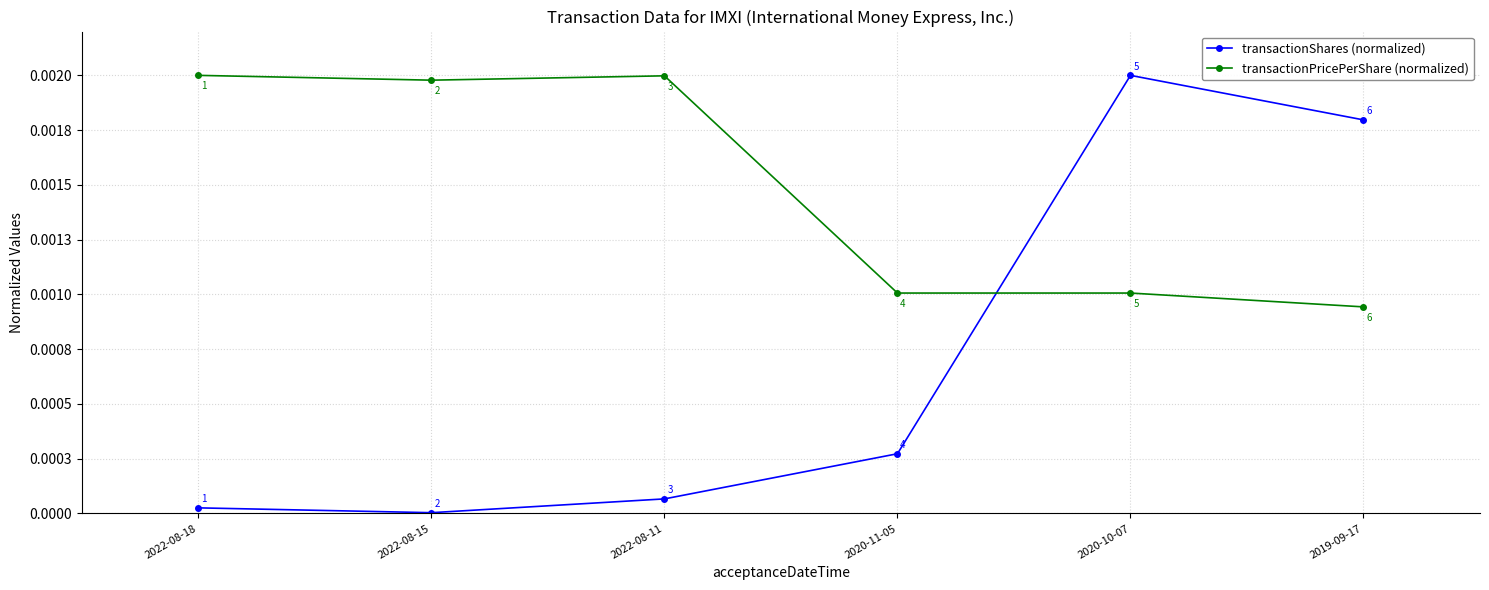

Rank the categories by transactionPricePerShare (normalized) value from lowest to highest.

2019-09-17, 2020-11-05, 2020-10-07, 2022-08-15, 2022-08-11, 2022-08-18